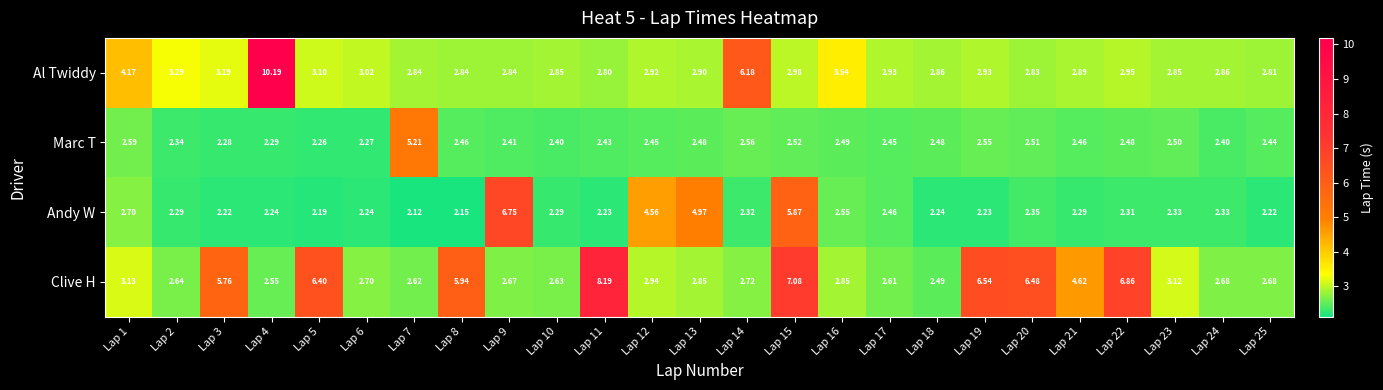

At Lap 7, list the series in order from largest to smallest.

Marc T, Al Twiddy, Clive H, Andy W